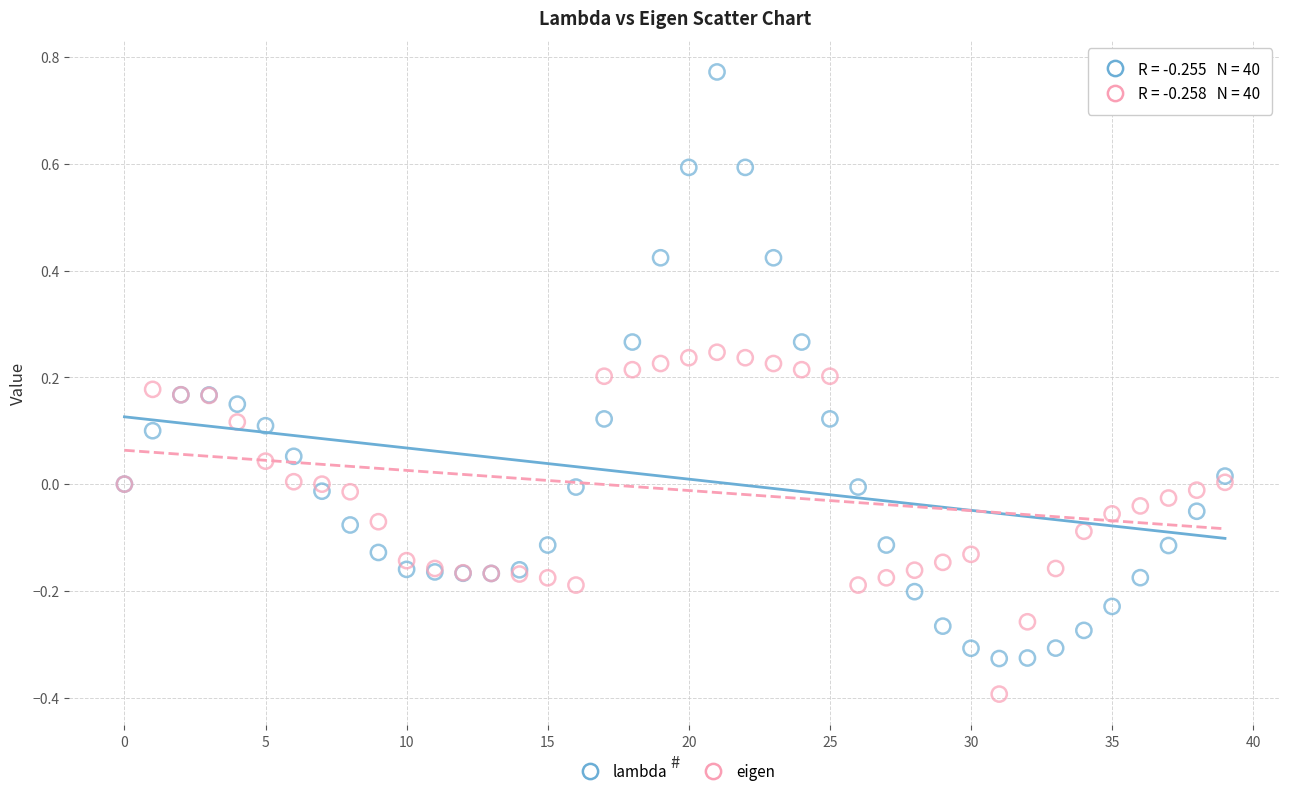

Which series has the widest spread of Y values?

lambda